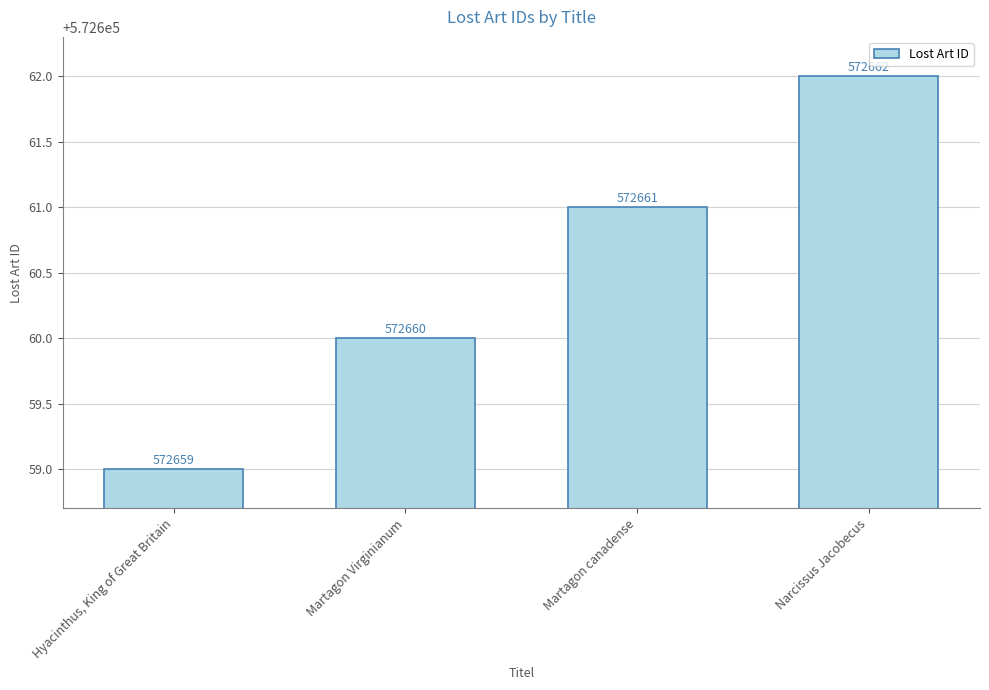

What position from the left is Hyacinthus, King of Great Britain?

1